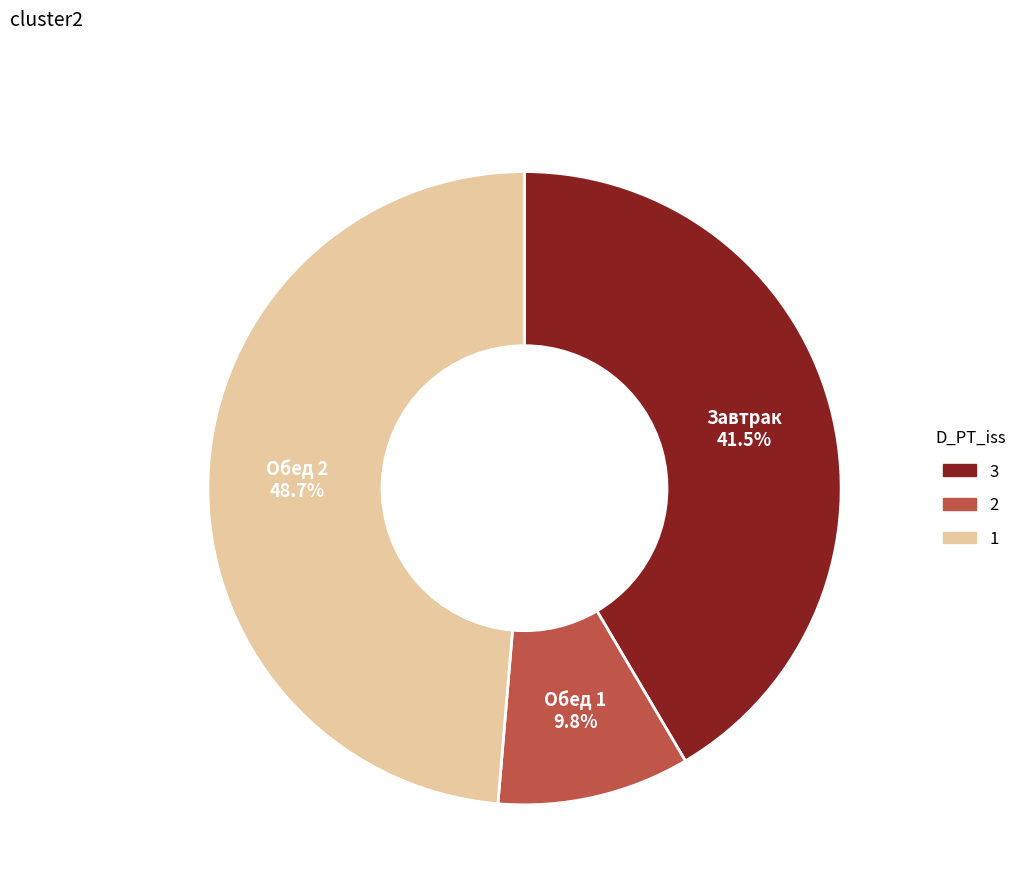

Is there a majority slice in this chart?

No